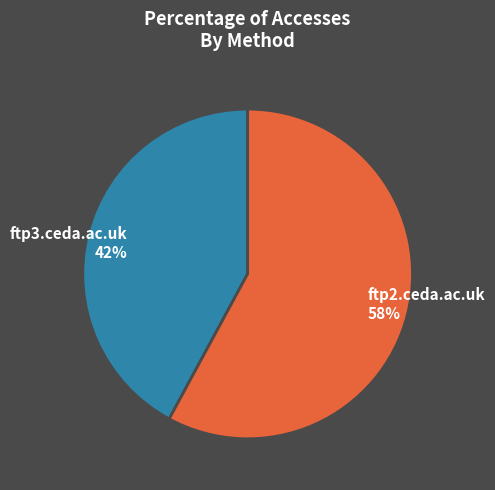

Which category accounts for the majority?

ftp2.ceda.ac.uk